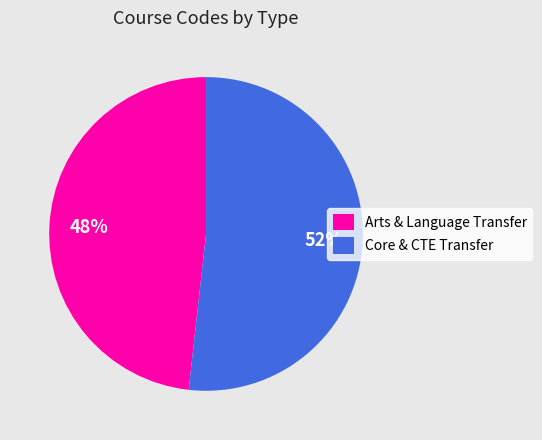

Approximately how many times larger is the value at Arts & Language Transfer compared to Core & CTE Transfer?

0.9